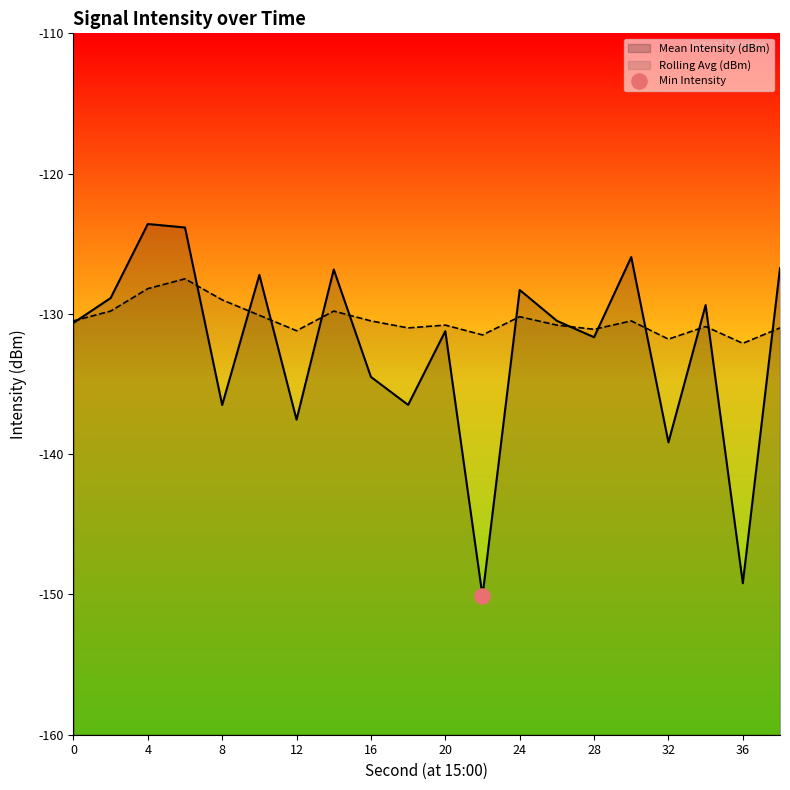

Which series has the largest total across all categories?

Rolling Avg (dBm)